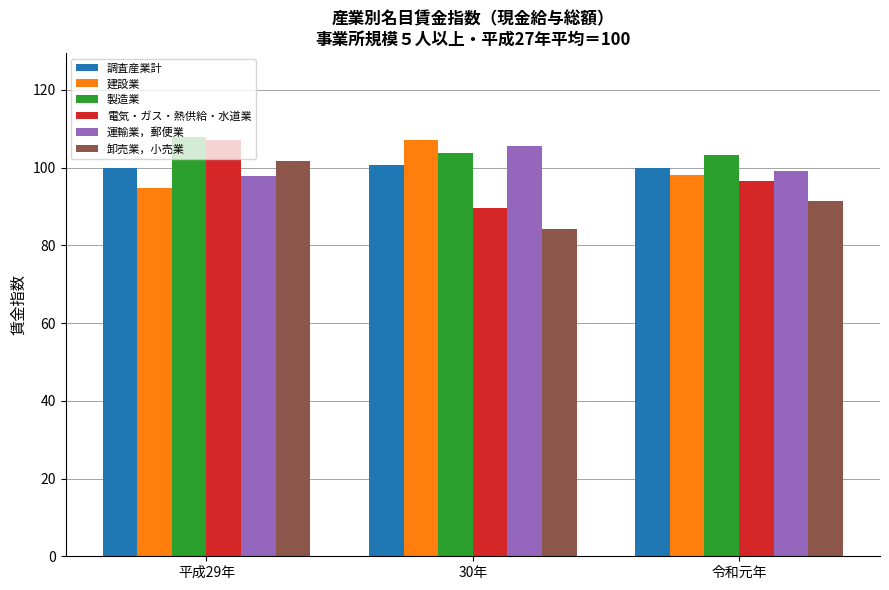

What is the lowest value of the 運輸業，郵便業 series?

97.8